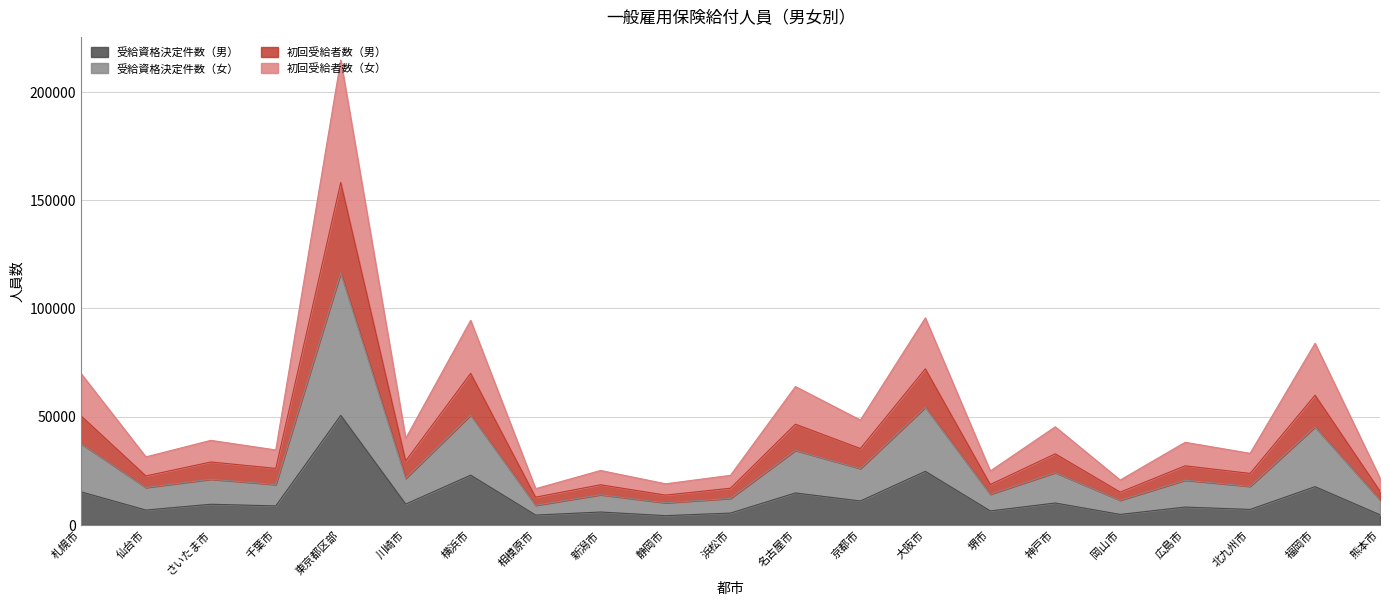

What is the difference between the 受給資格決定件数（男） values at さいたま市 and 千葉市?

758